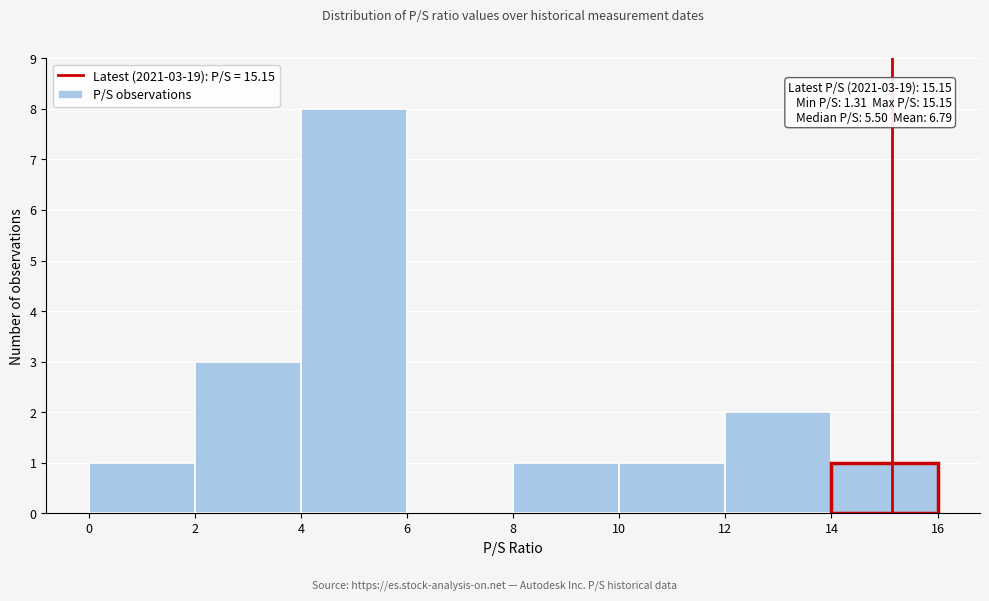

Over which range of the x-axis is the bar tallest?

4 to 6